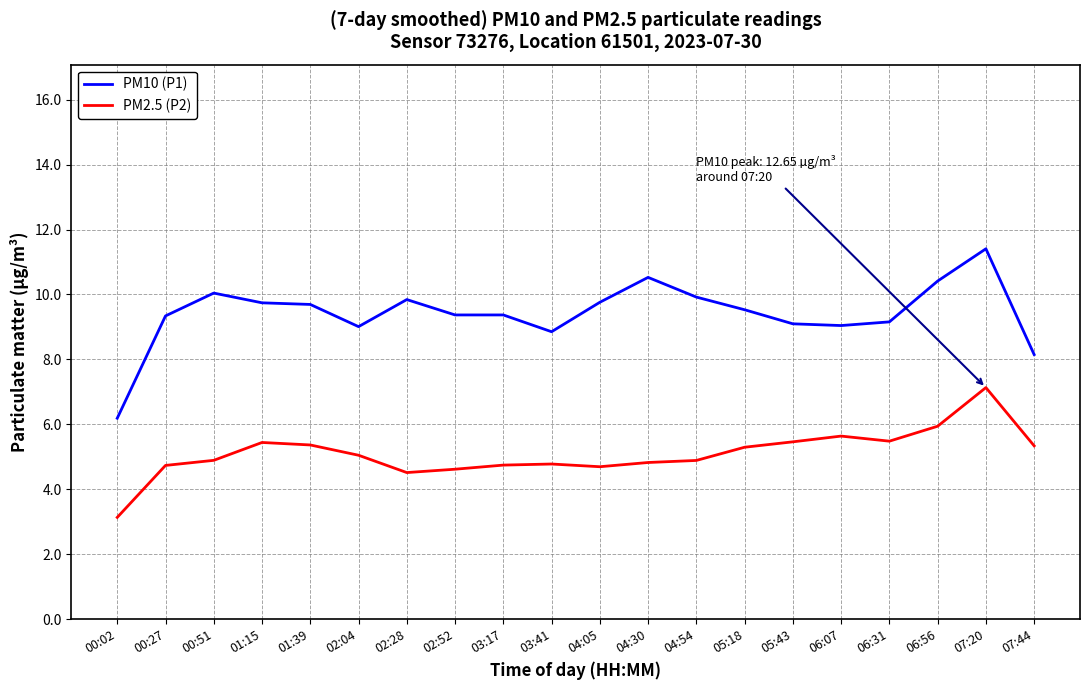

At 04:05, list the series in order from smallest to largest.

PM2.5 (P2), PM10 (P1)